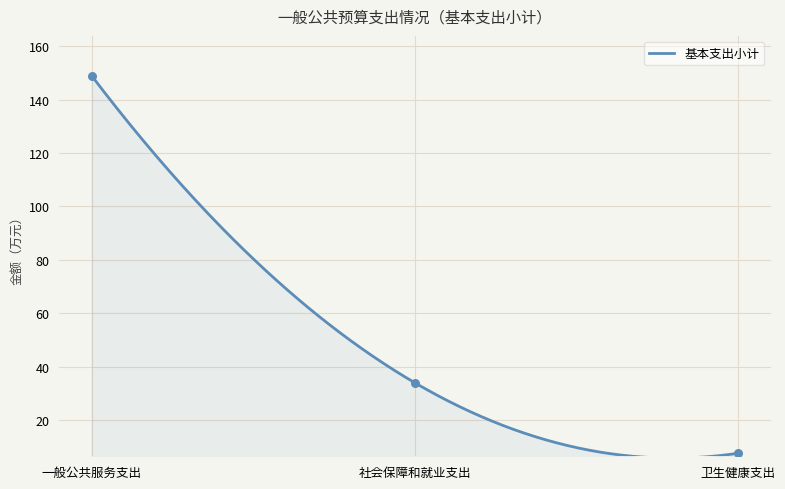

What is the ratio of the value at 一般公共服务支出 to the value at 社会保障和就业支出?

4.4